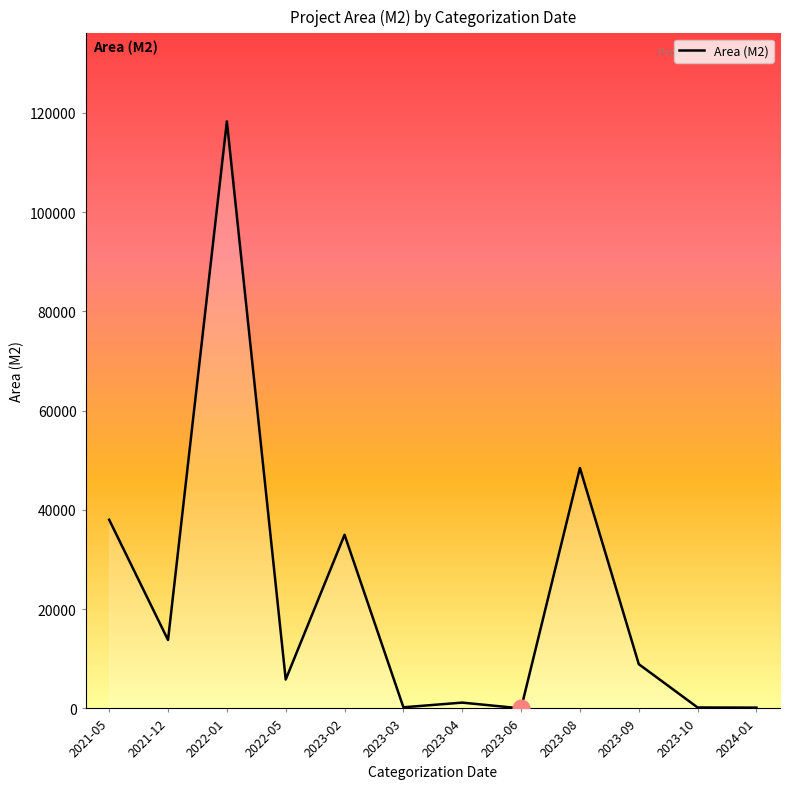

The value at 2021-05 is 10084.2. True or false?

False